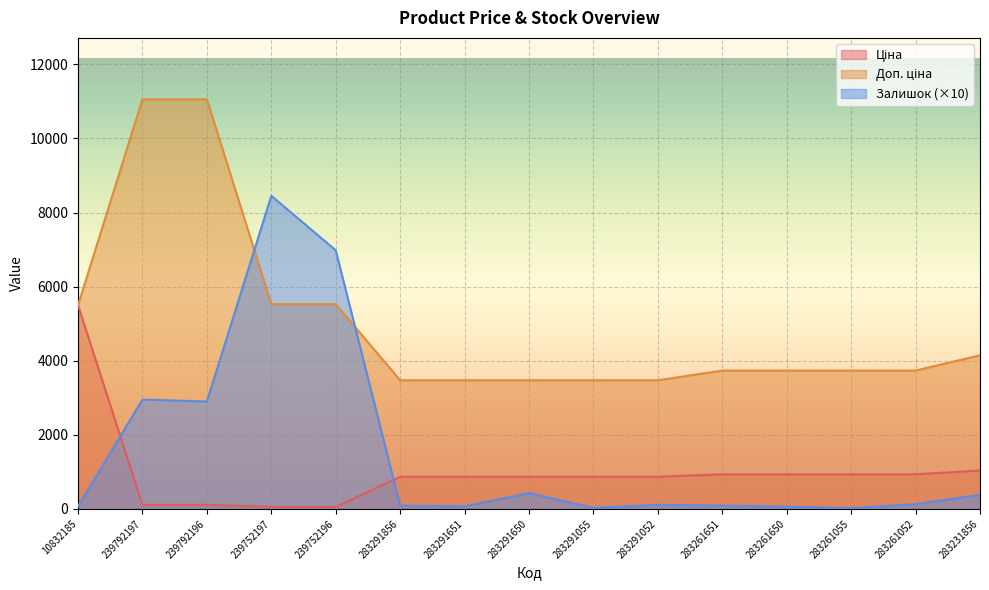

Reading right to left, what are all the values shown in this chart?

Ціна: 283231856=1036.5	283261052=933.5	283261055=933.5	283261650=933.5	283261651=933.5	283291052=868.0	283291055=868.0	283291650=868.0	283291651=868.0	283291856=868.0	239752196=55.3	239752197=55.3	239792196=110.5	239792197=110.5	10832185=5497.3
Доп. ціна: 283231856=4145.9	283261052=3734.2	283261055=3734.2	283261650=3734.2	283261651=3734.2	283291052=3472.1	283291055=3472.1	283291650=3472.1	283291651=3472.1	283291856=3472.1	239752196=5528.0	239752197=5528.0	239792196=11055.0	239792197=11055.0	10832185=5497.3
Залишок: 283231856=380.0	283261052=130.0	283261055=20.0	283261650=60.0	283261651=90.0	283291052=110.0	283291055=30.0	283291650=430.0	283291651=70.0	283291856=90.0	239752196=6980.0	239752197=8450.0	239792196=2900.0	239792197=2950.0	10832185=70.0